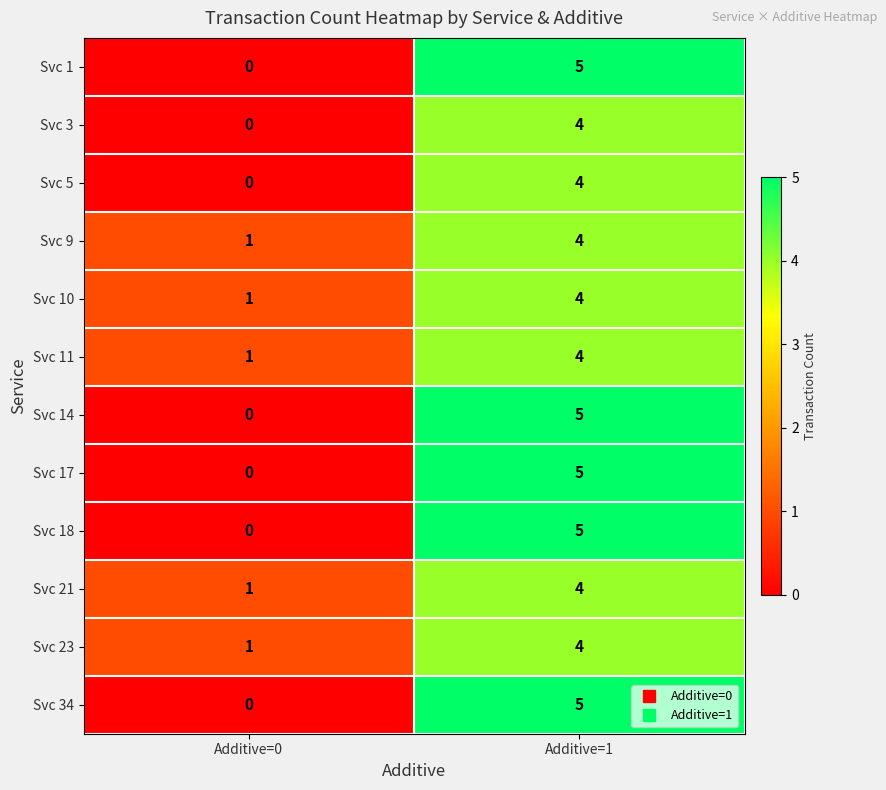

What is the approximate value of Svc 1 at Additive=1?

5